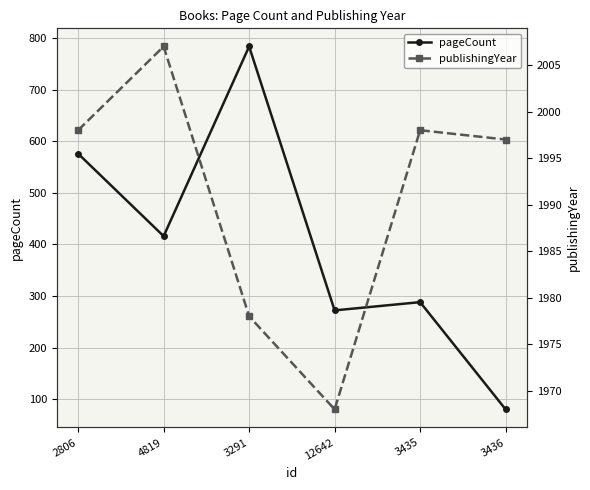

Where does the pageCount series first go above 416?

2806